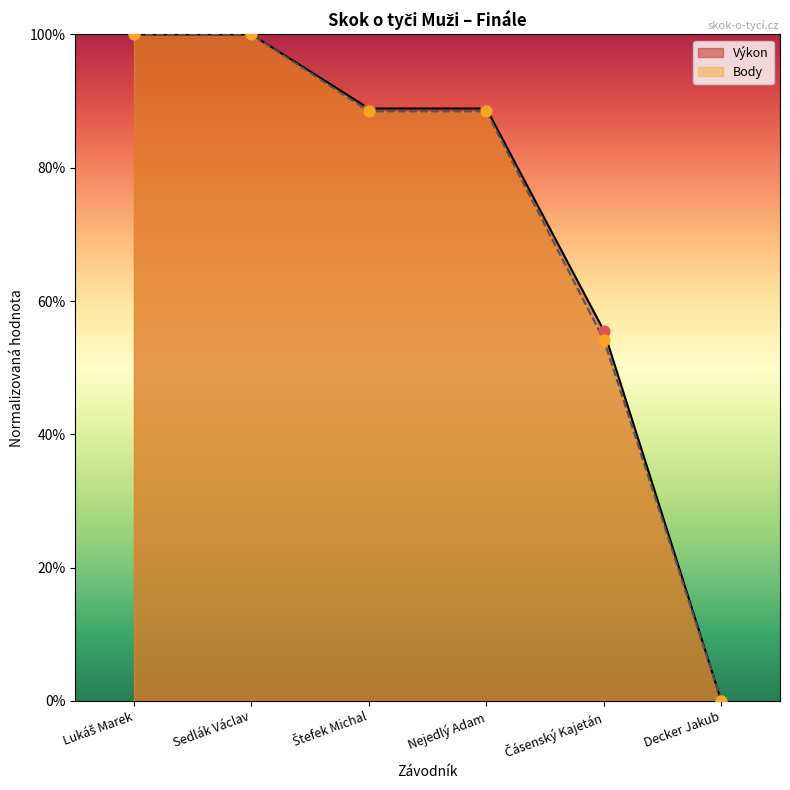

Which series contains the highest Y value?

Výkon